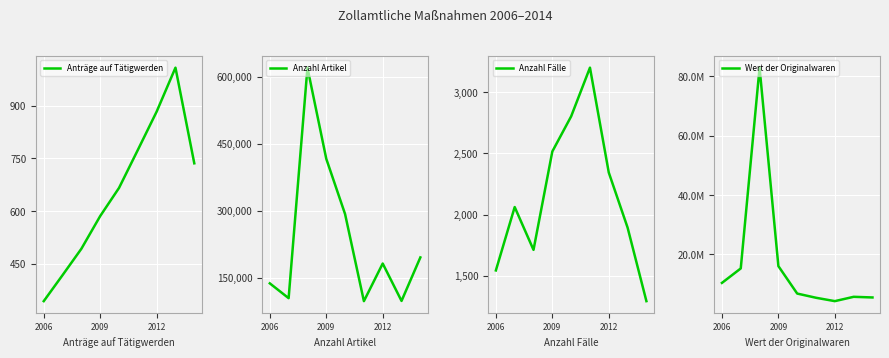

What is the minimum value shown in the chart?

344